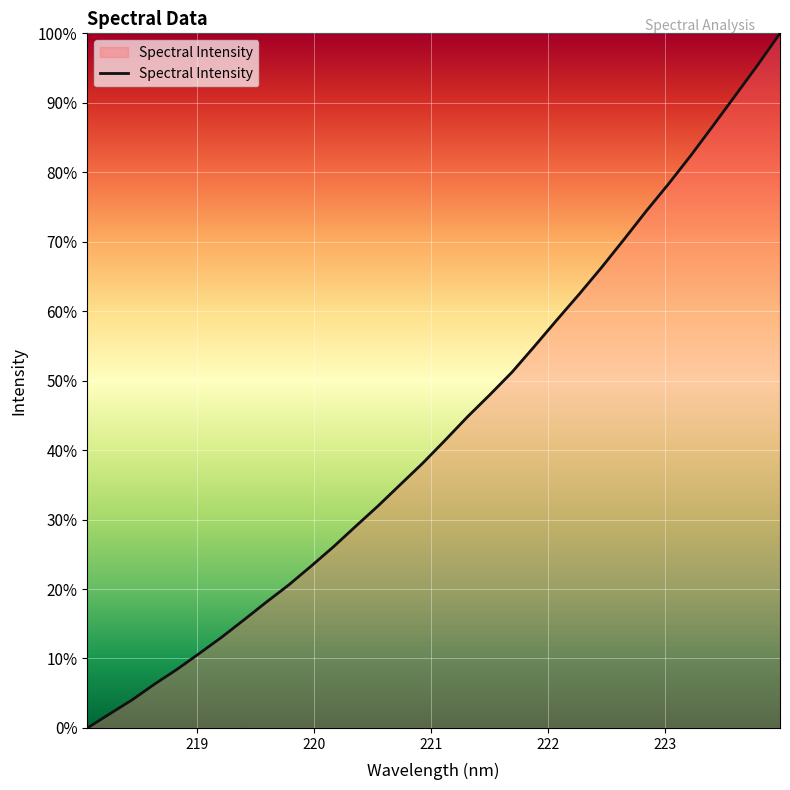

What is the greatest value displayed?

100.0